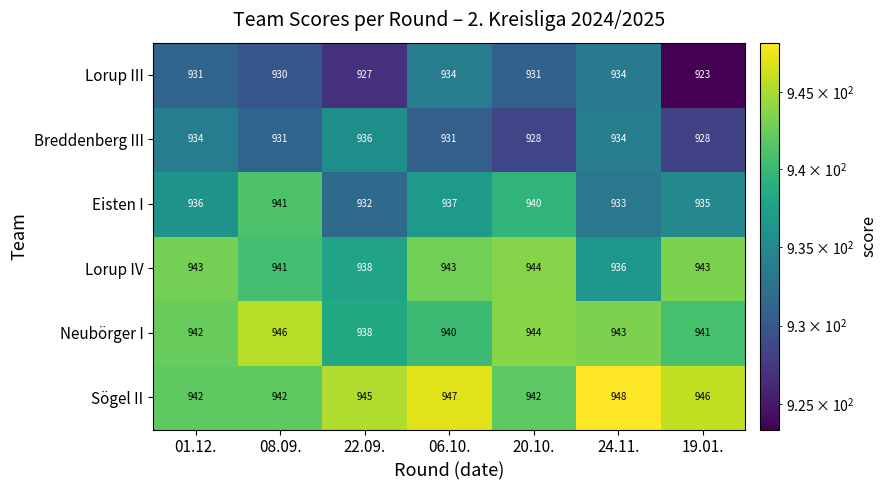

At which category does the chart reach its peak across all series?

24.11.